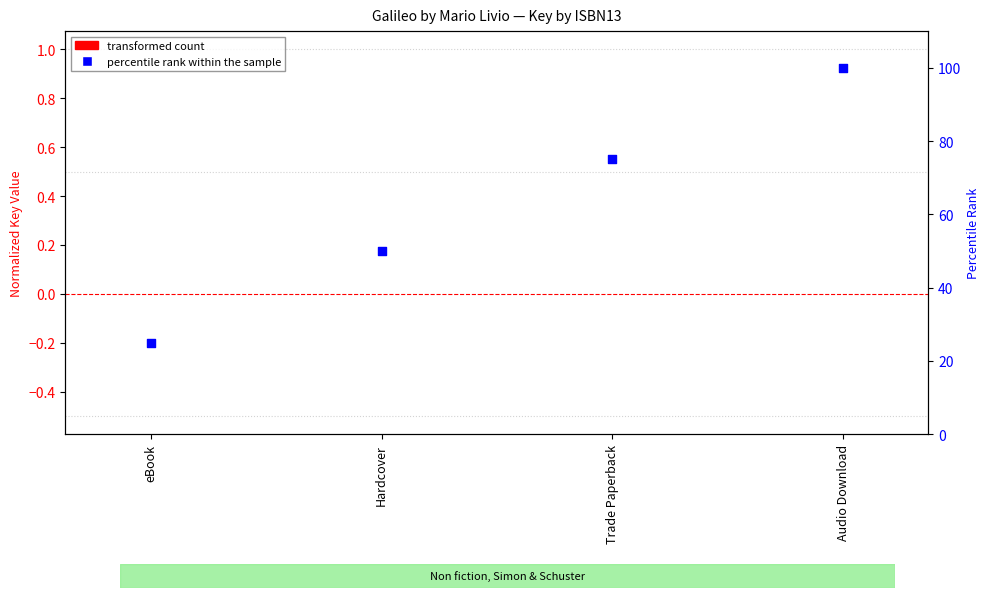

Which series has the largest Y range (max minus min)?

percentile rank within the sample